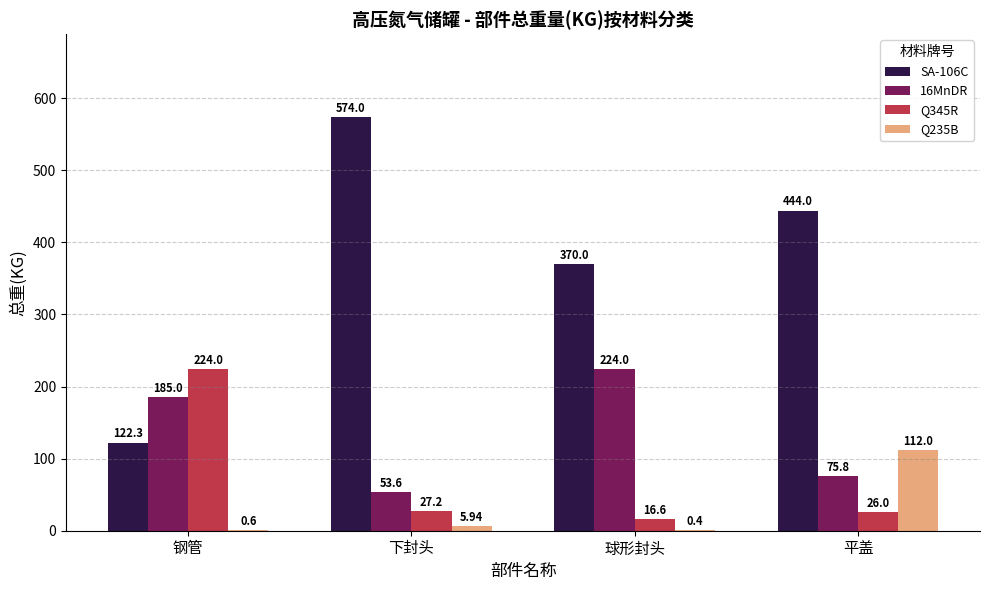

Which series changed the most between 钢管 and 平盖?

SA-106C